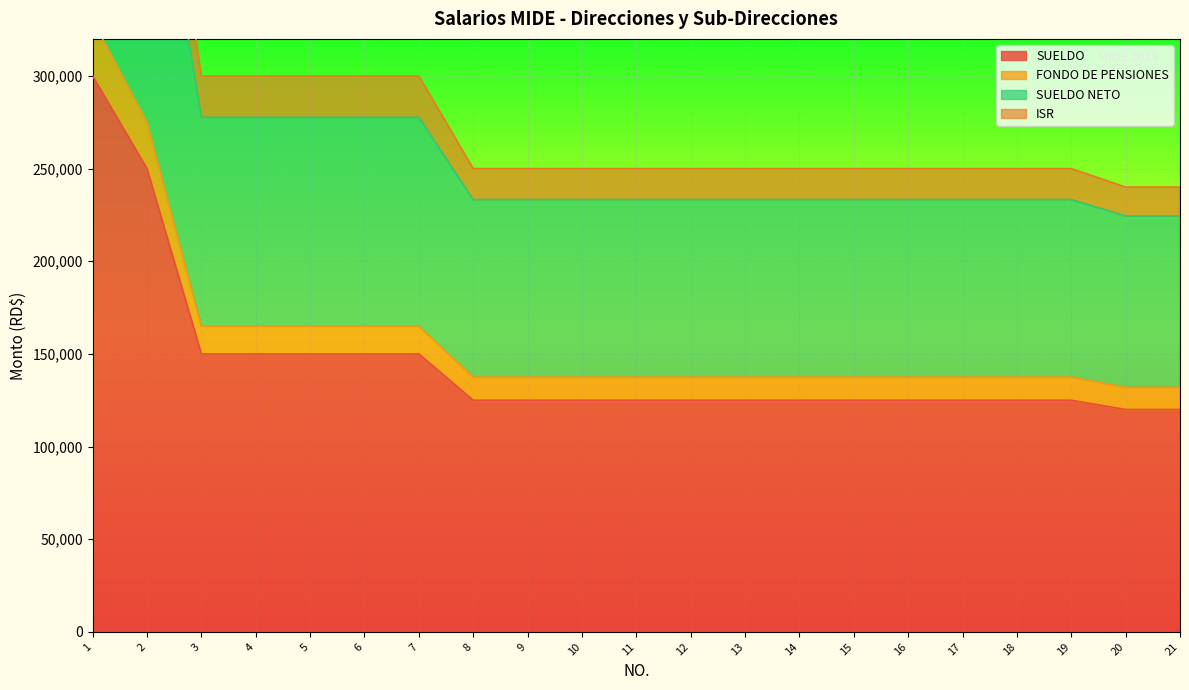

What is the approximate value of SUELDO NETO at 12?

233292.1